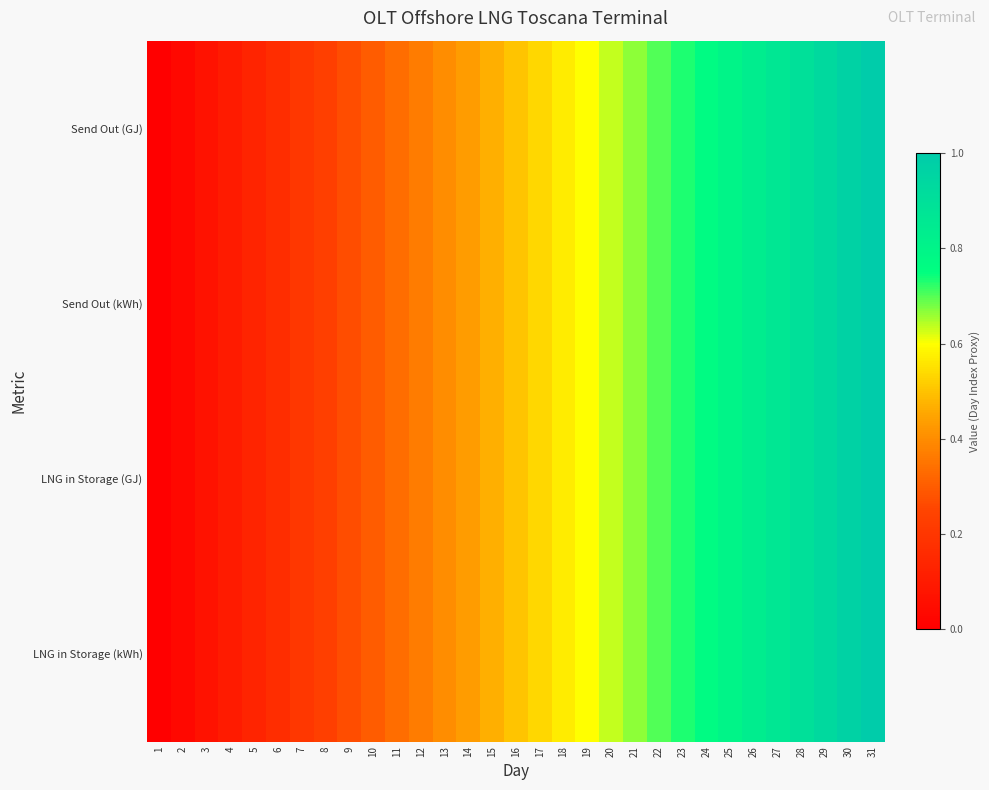

How many data points does each series have?

31